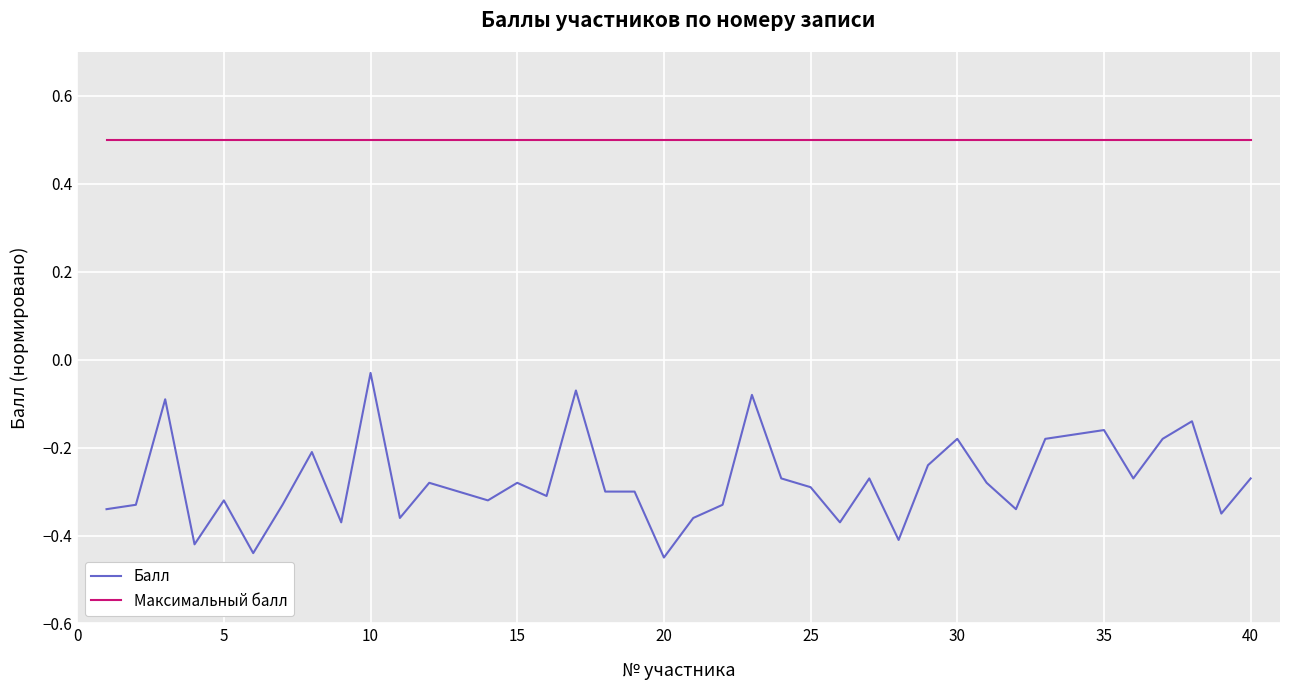

What is the maximum value for Максимальный балл?

0.5